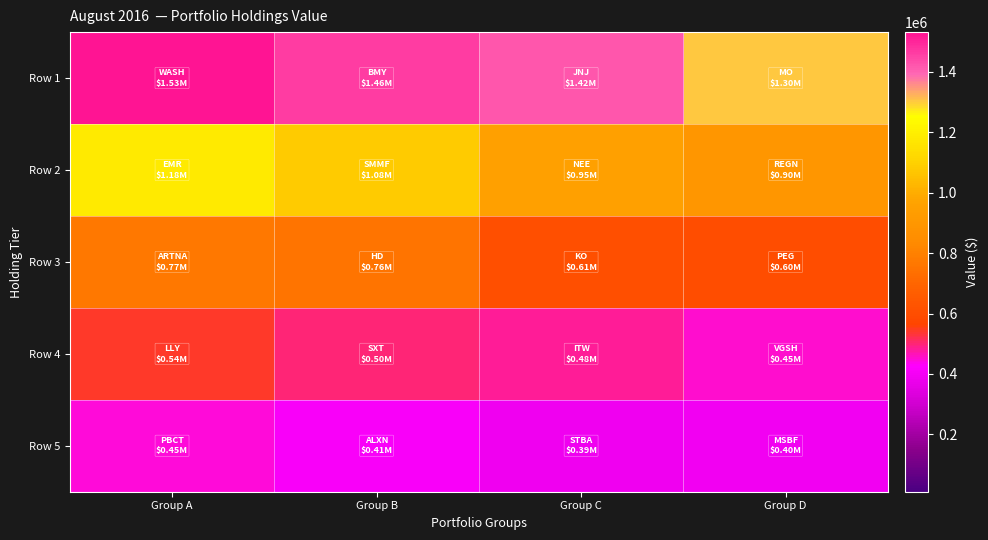

At which category does the chart reach its peak across all series?

Group A